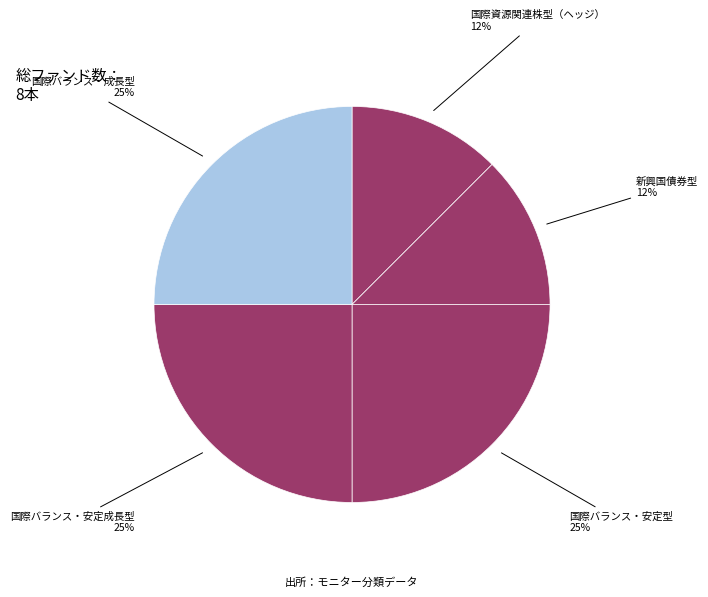

Is it true that 国際資源関連株型（ヘッジ） is 1% of the pie?

False